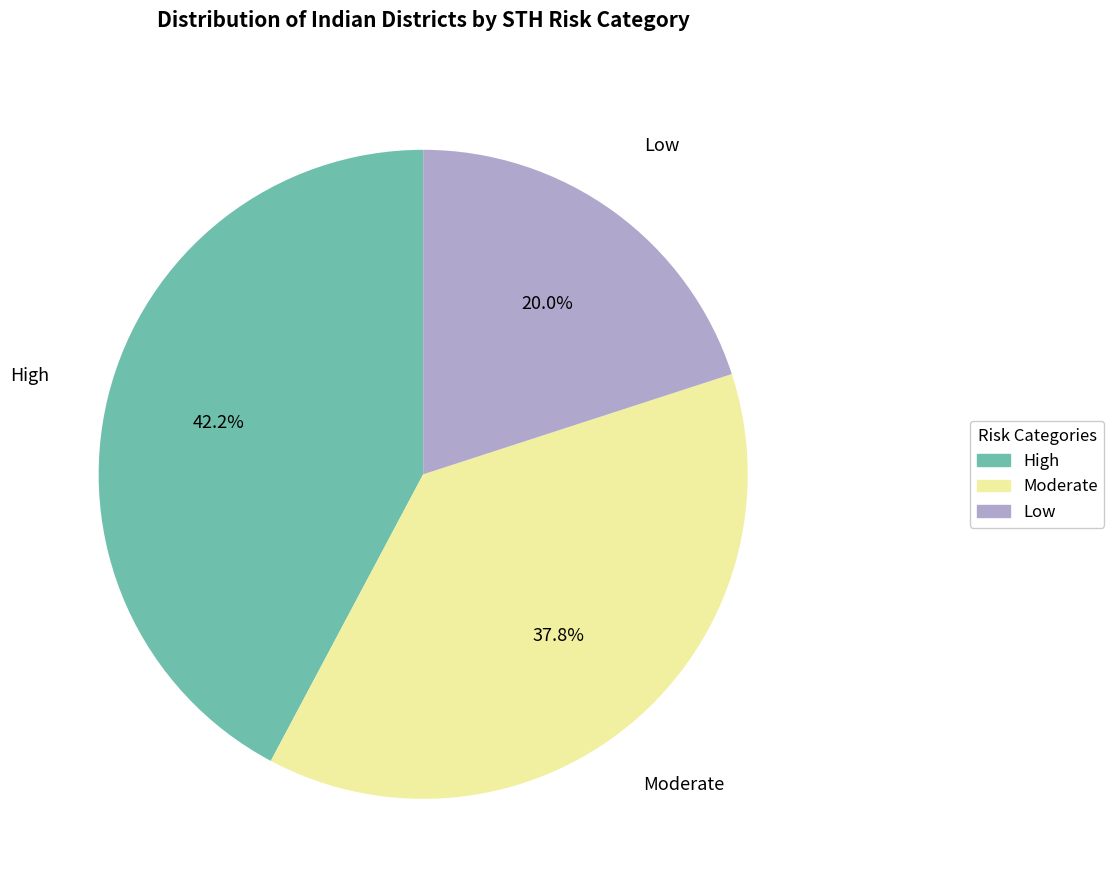

To the nearest percent, what is the average slice percentage?

33%